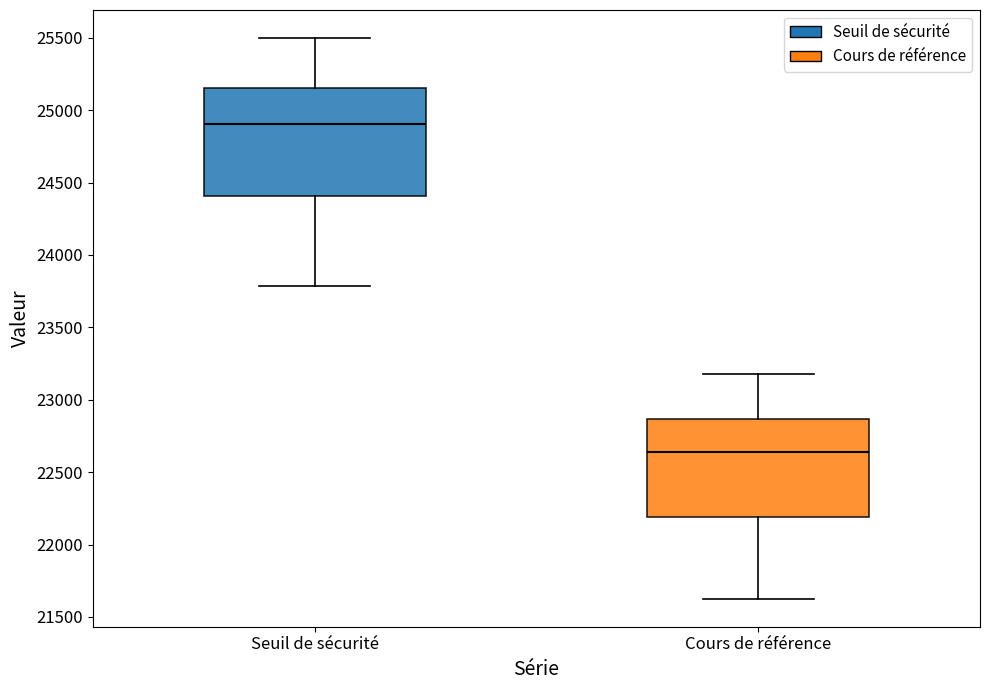

Which box has the highest median line?

Seuil de sécurité